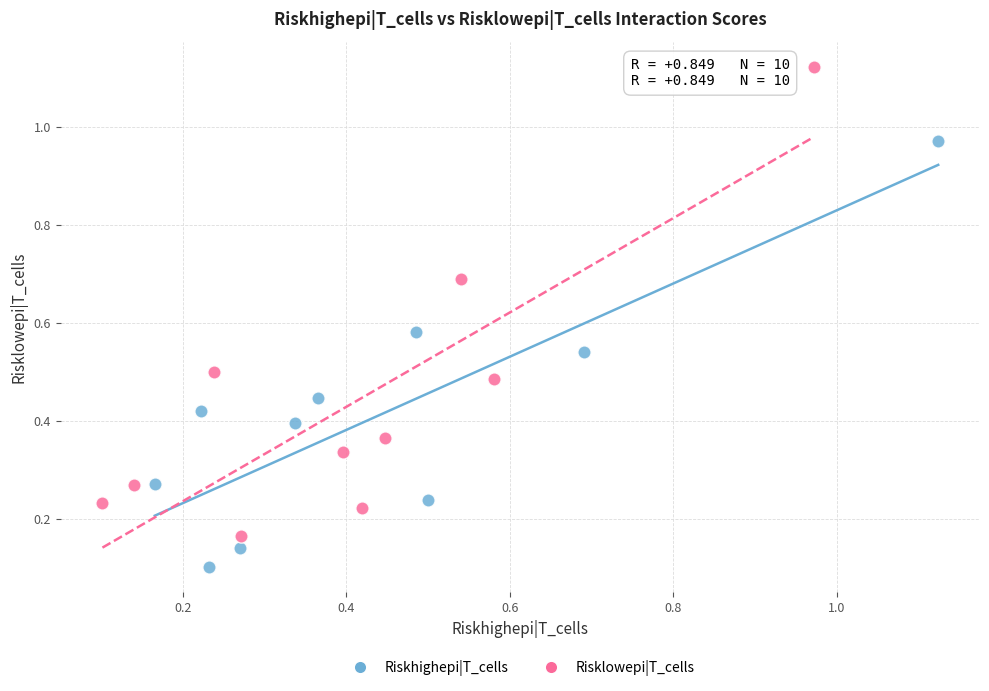

Which series has the widest spread of Y values?

Risklowepi|T_cells